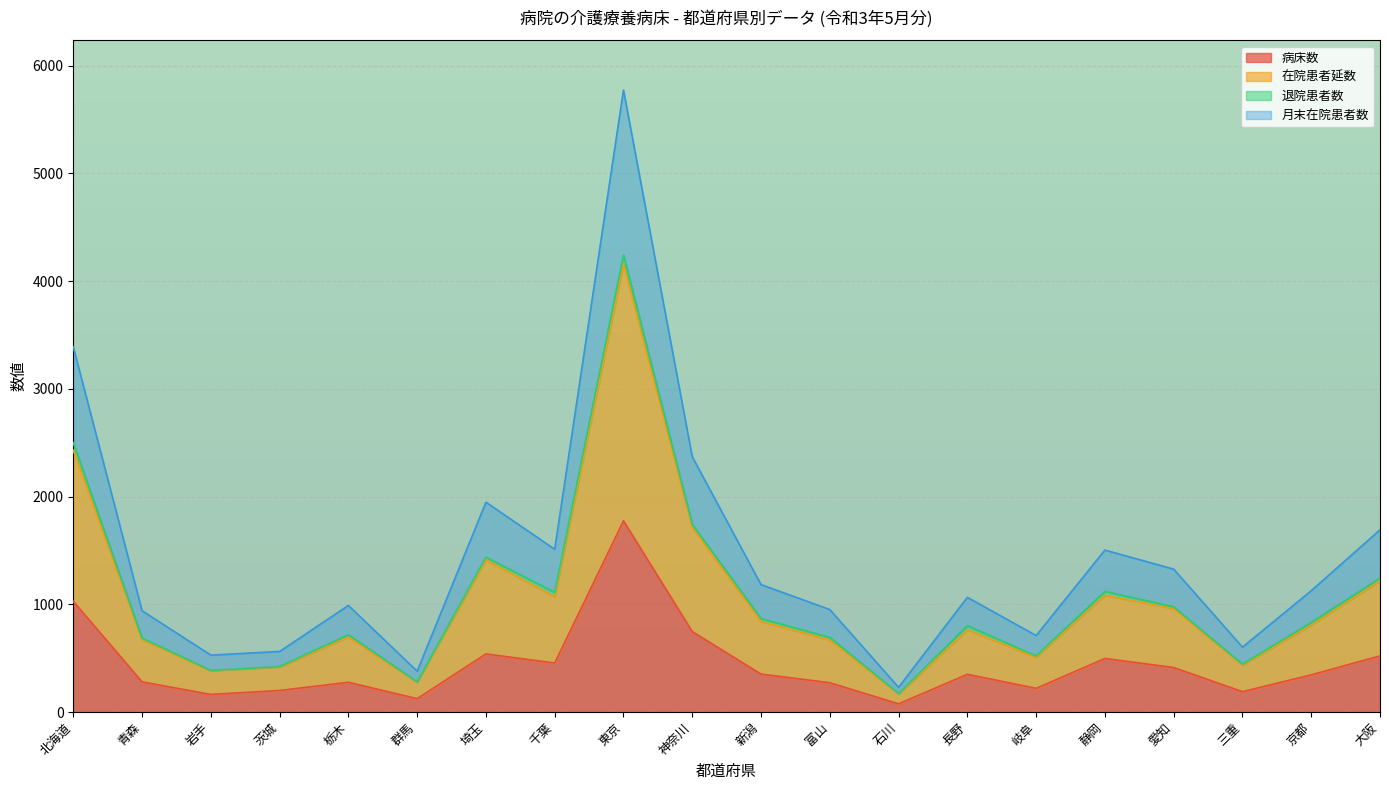

At which label does 月末在院患者数 reach its peak?

東京